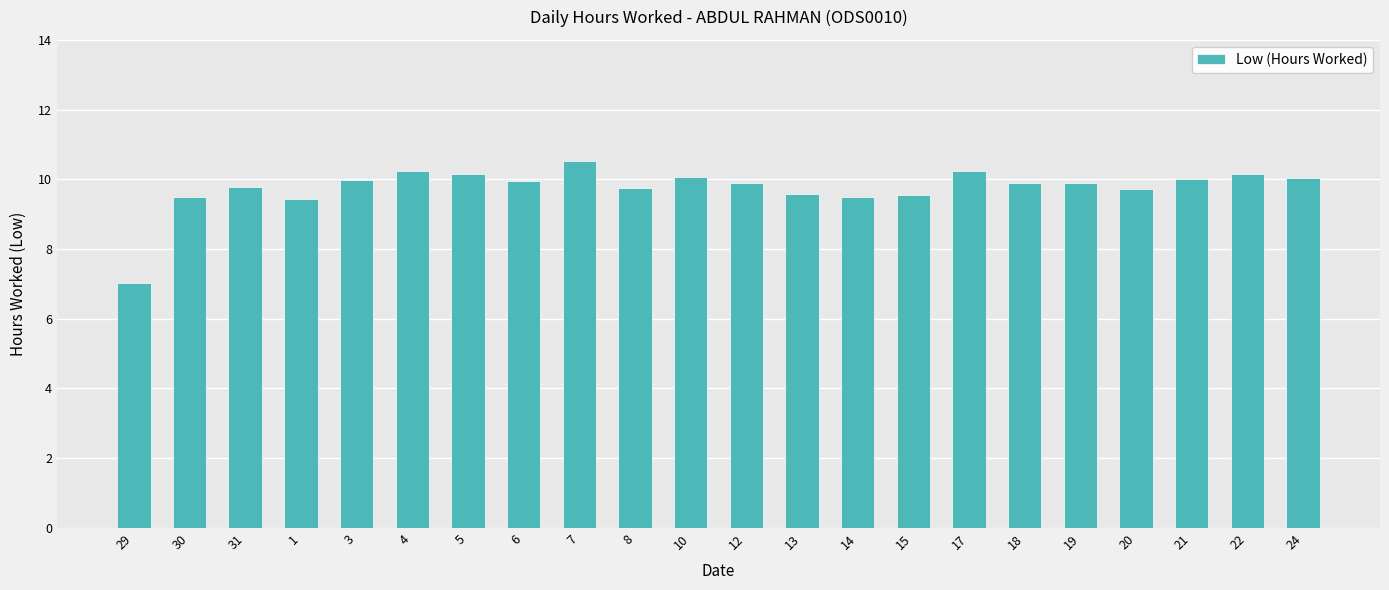

True or false: the data shows 10.5 at 7.

True